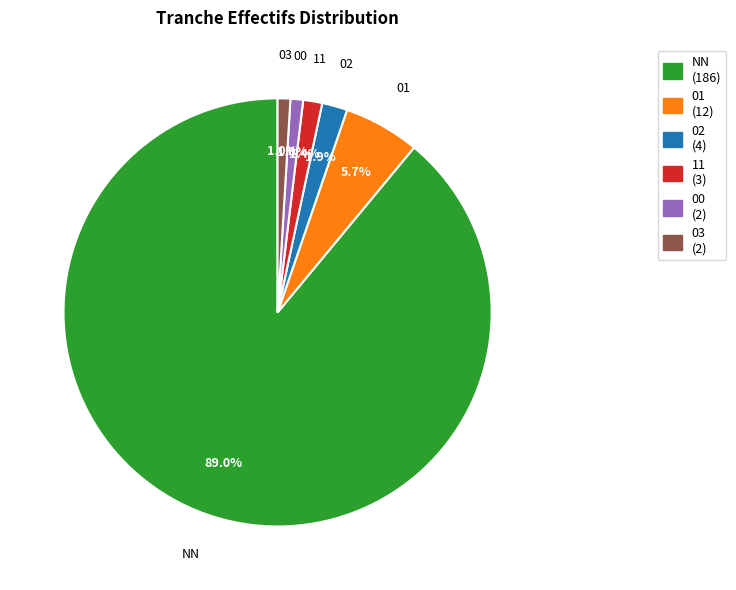

To the nearest percent, what is the combined percentage of 11 and 03?

2%